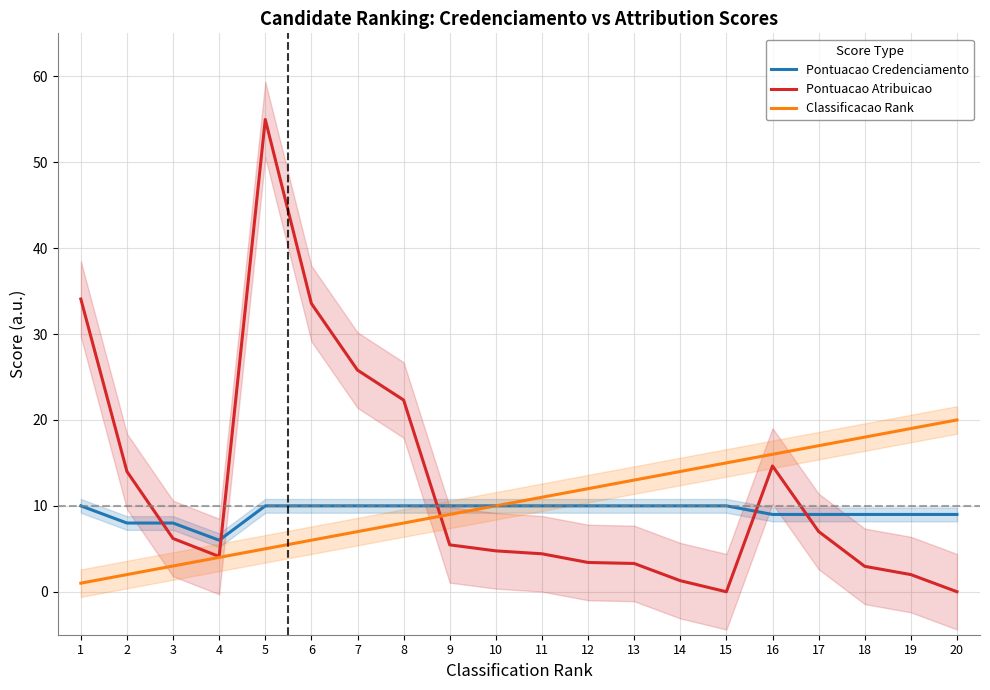

Between 16 and 1, which is larger?

1